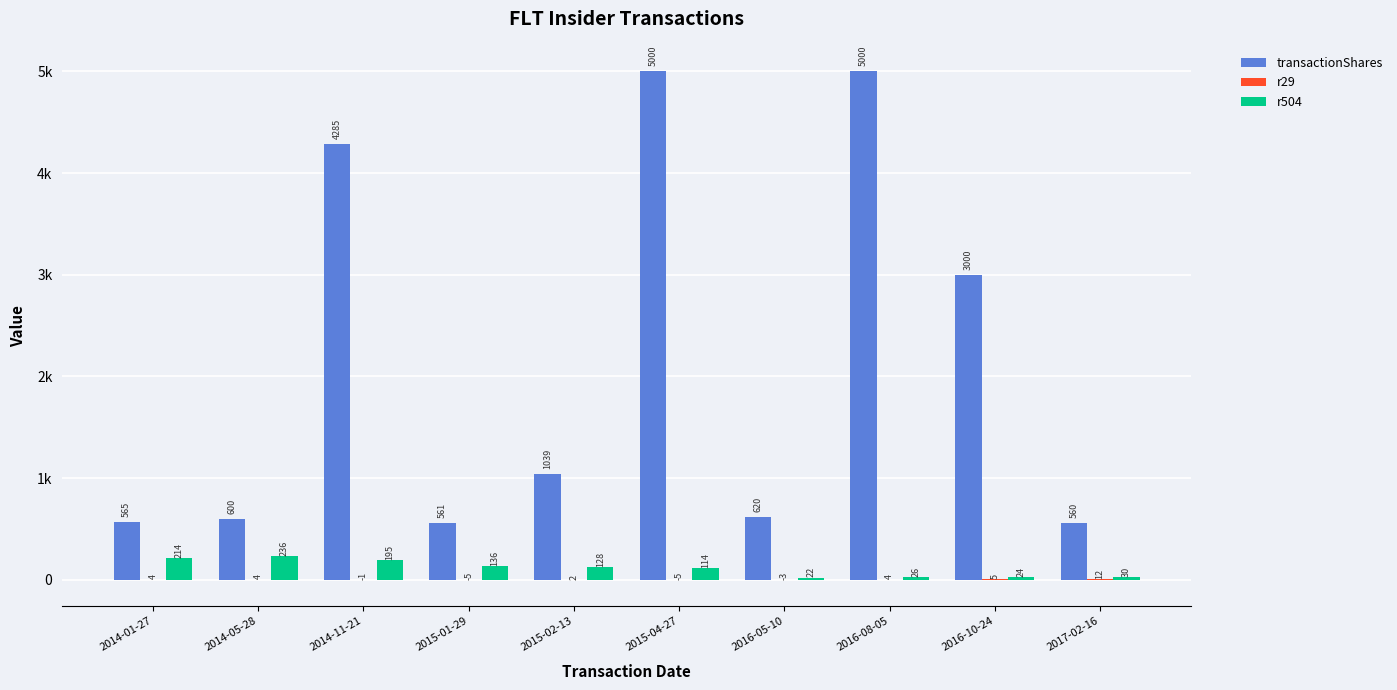

Are the bars grouped side by side (vs. stacked)?

Yes